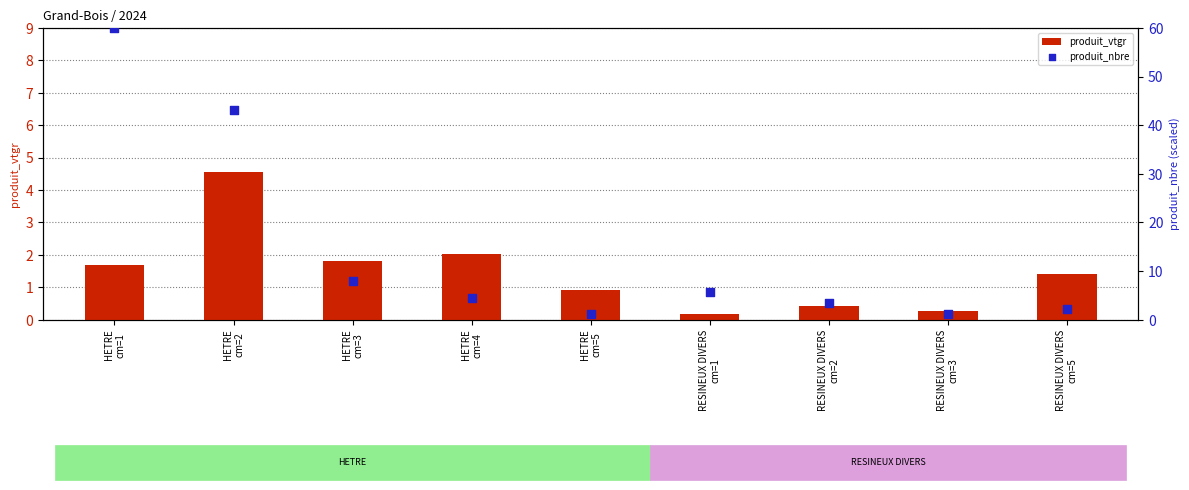

Which series reaches the minimum Y coordinate?

produit_vtgr